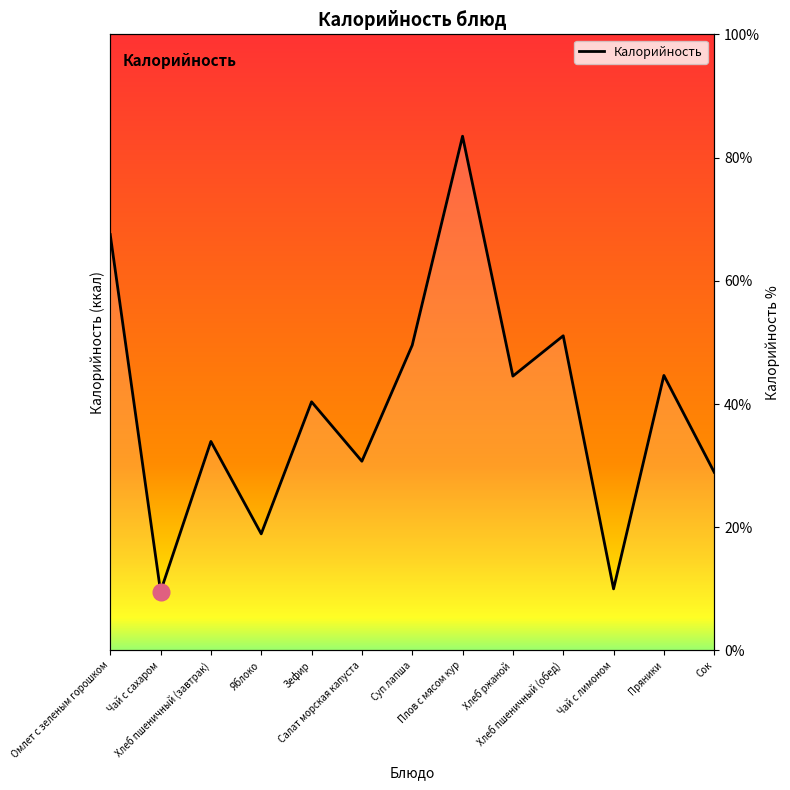

What is the label of the 7th point from the right?

Суп лапша